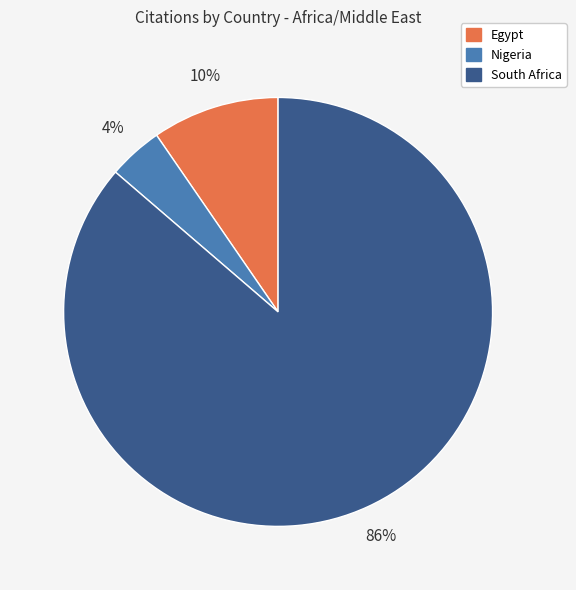

True or false: South Africa accounts for 78% of the total.

False